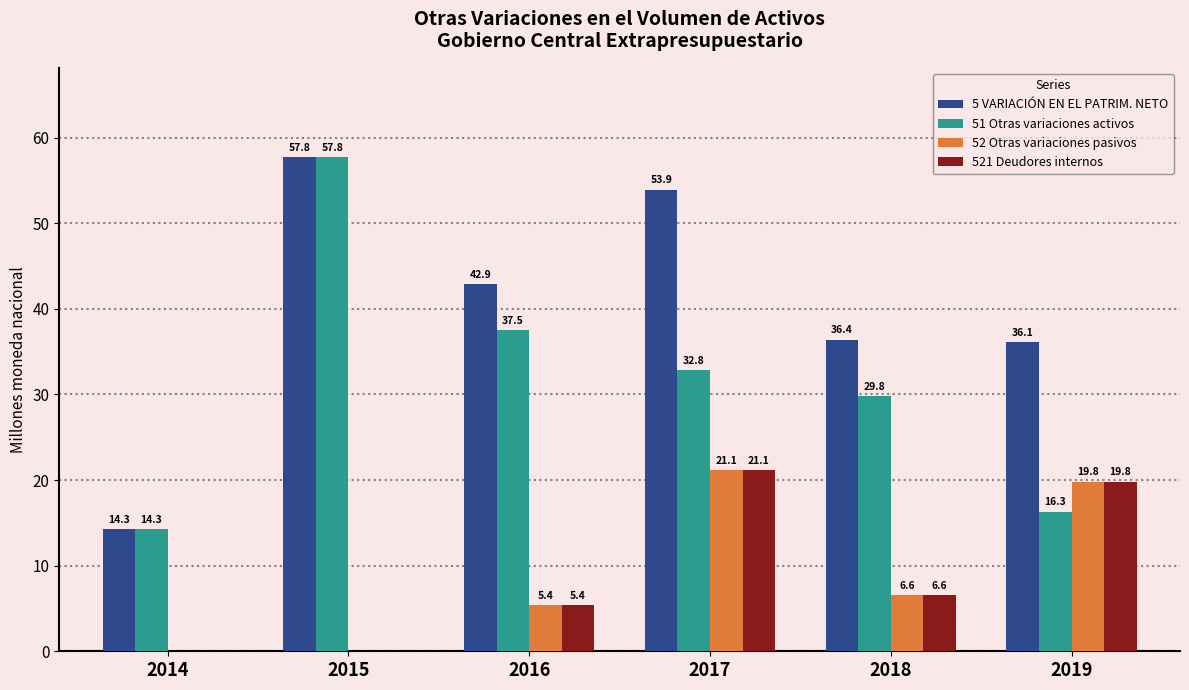

Where does the 521 Deudores internos series first go above 6?

2017